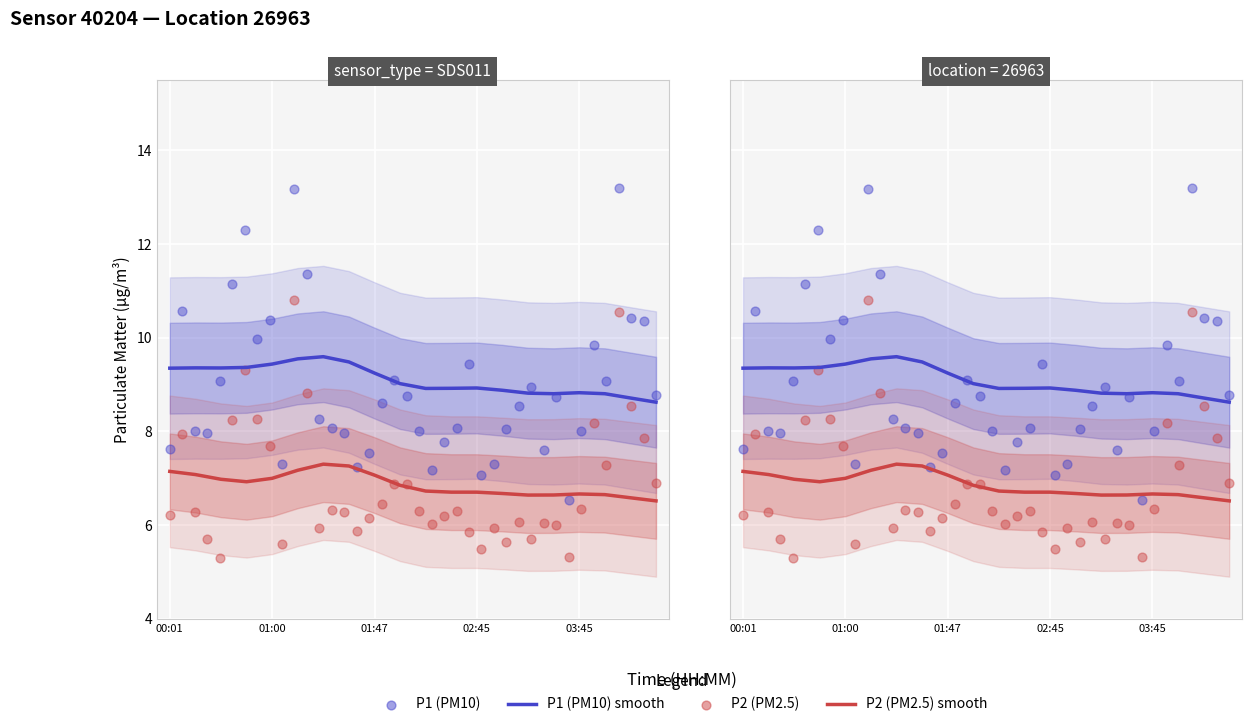

What is the total value across all series at 02:30?

15.9